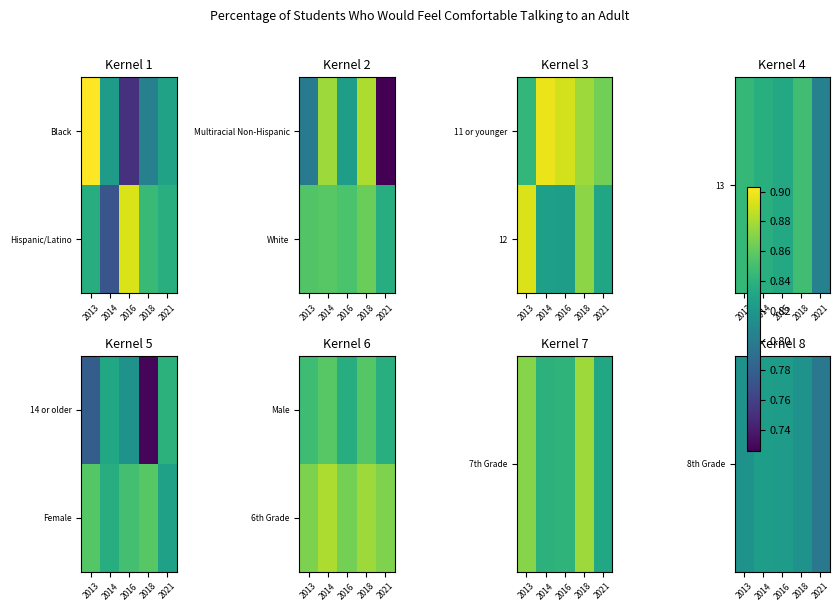

What is the sum of all 8th Grade values?

4.1